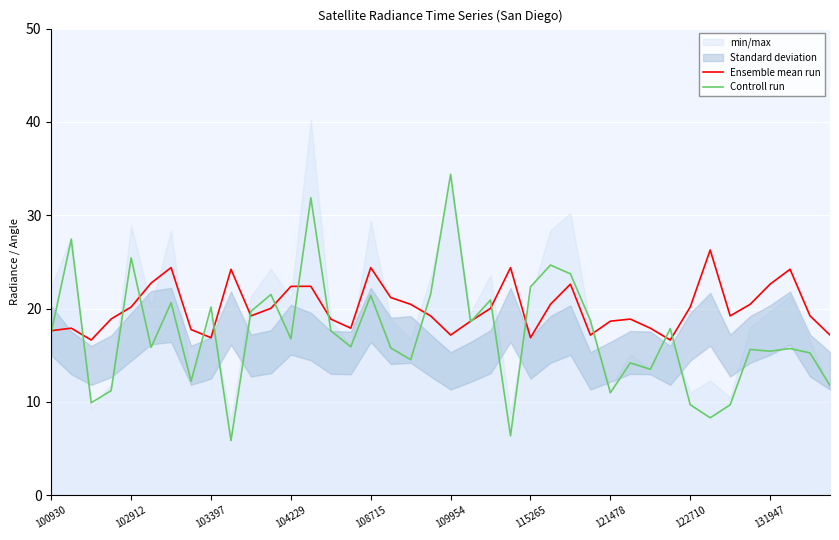

Reading left to right, list all the values displayed in this chart.

Ensemble mean run: 17.6	17.9	16.6	18.9	20.2	22.7	24.4	17.7	16.9	24.2	19.2	20.0	22.4	22.4	18.9	17.9	24.4	21.2	20.5	19.2	17.2	18.6	20.0	24.4	16.9	20.5	22.6	17.2	18.6	18.9	17.9	16.6	20.2	26.3	19.2	20.5	22.6	24.2	19.2	17.2
Controll run: 17.5	27.4	9.9	11.2	25.4	15.8	20.6	12.2	20.2	5.8	19.7	21.5	16.8	31.9	17.6	15.9	21.4	15.8	14.5	21.5	34.4	18.6	20.9	6.4	22.3	24.7	23.7	18.7	11.0	14.2	13.5	17.9	9.7	8.3	9.7	15.6	15.4	15.7	15.2	11.7